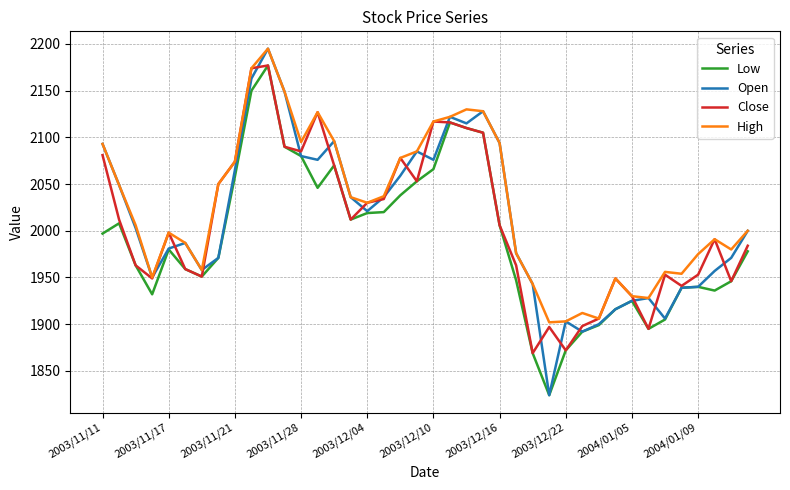

Which series has the widest spread of values?

Open